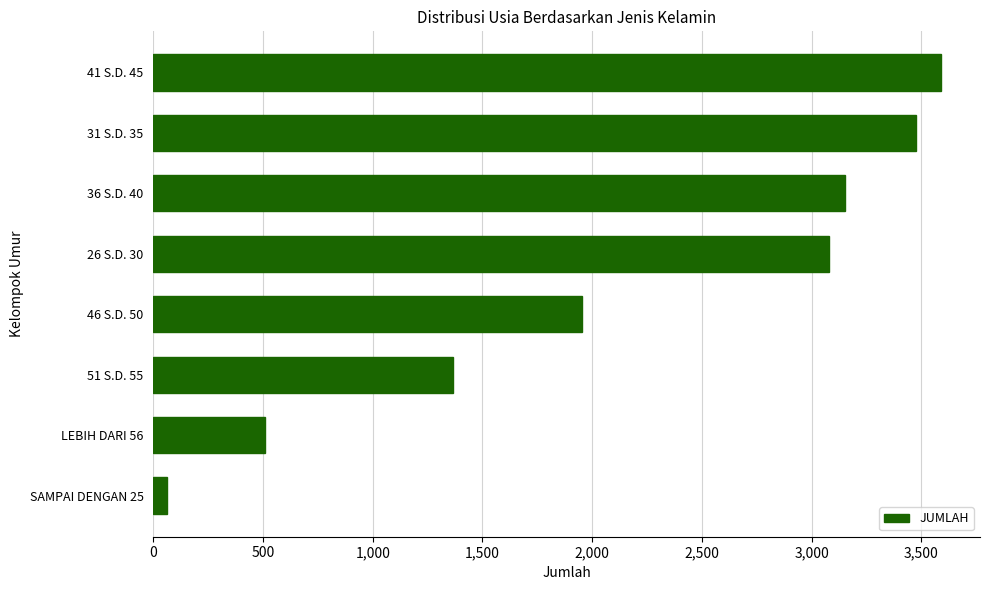

Rank the categories by value from highest to lowest.

41 S.D. 45, 31 S.D. 35, 36 S.D. 40, 26 S.D. 30, 46 S.D. 50, 51 S.D. 55, LEBIH DARI 56, SAMPAI DENGAN 25